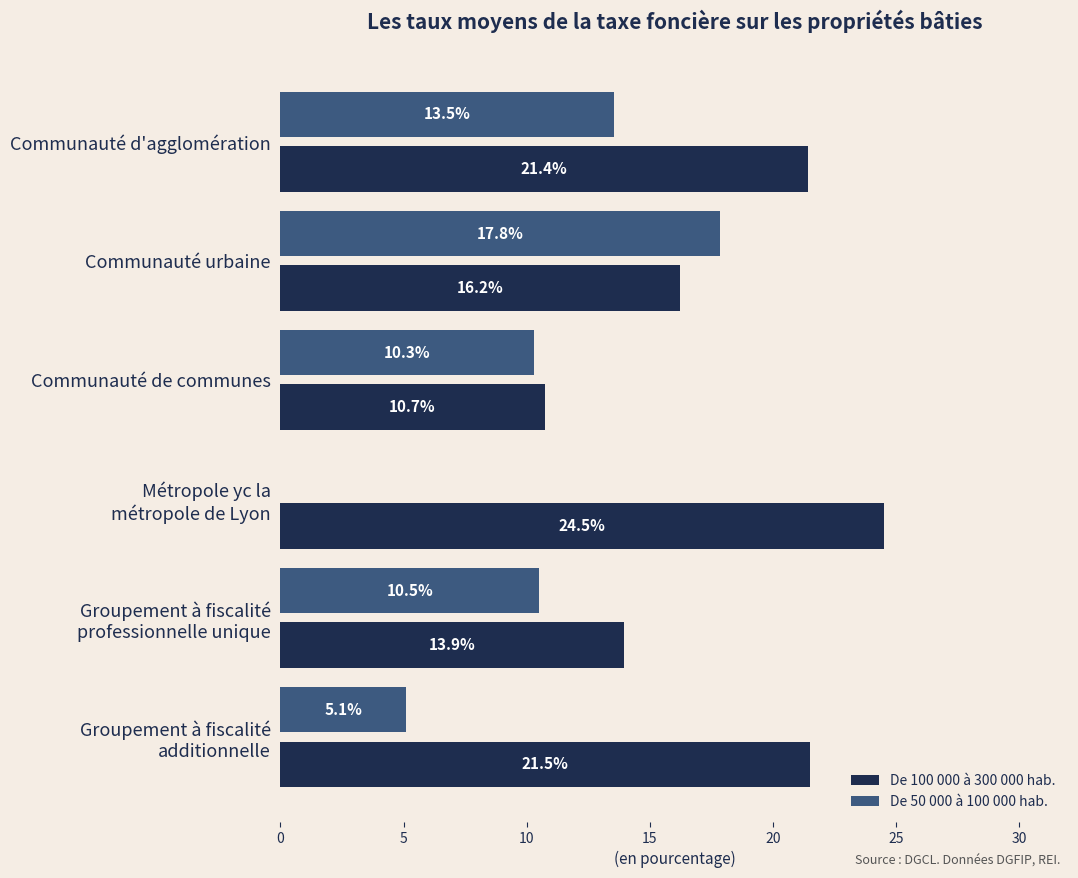

Which series has the largest total across all categories?

De 100 000 à 300 000 hab.